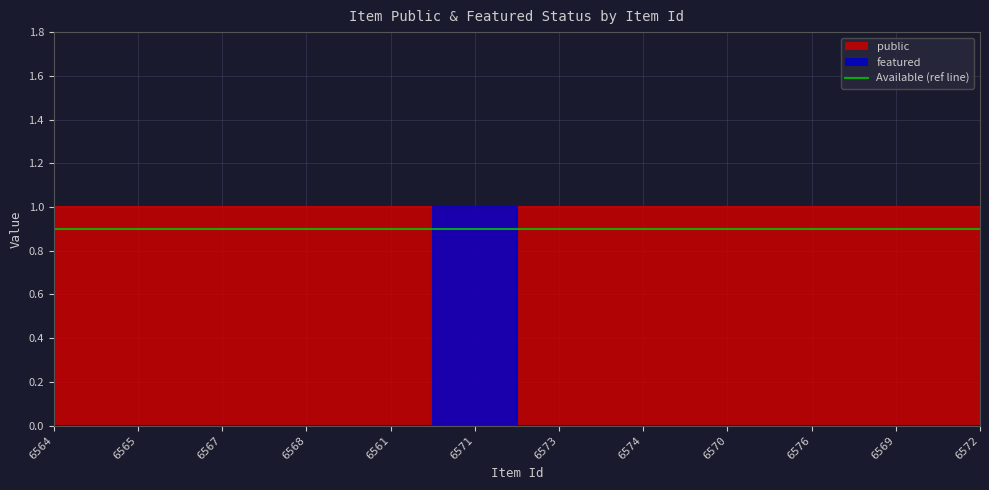

What is the difference between the maximum and minimum values?

1